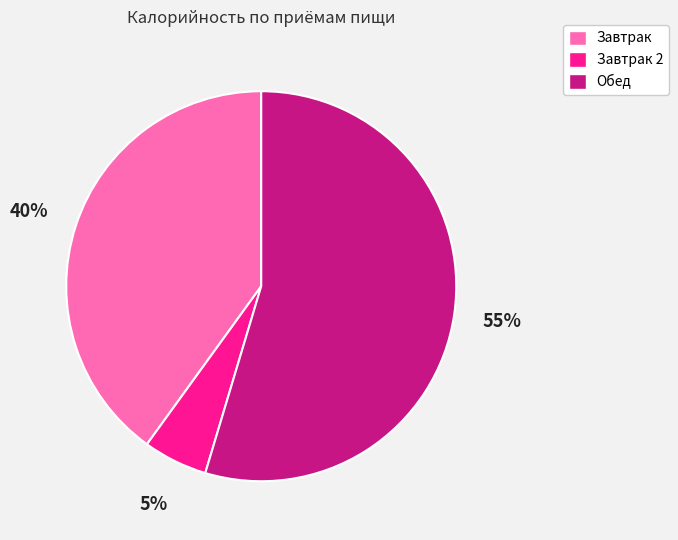

Which has a higher value, Завтрак or Завтрак 2?

Завтрак